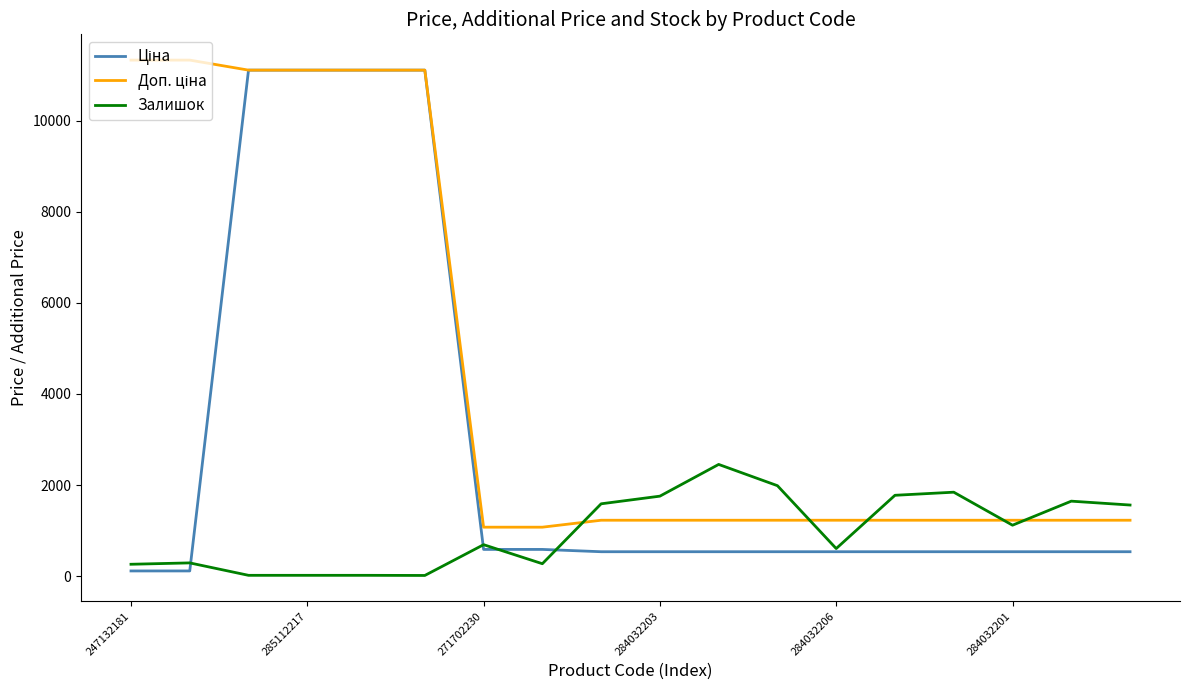

What is the greatest value displayed?

11334.0